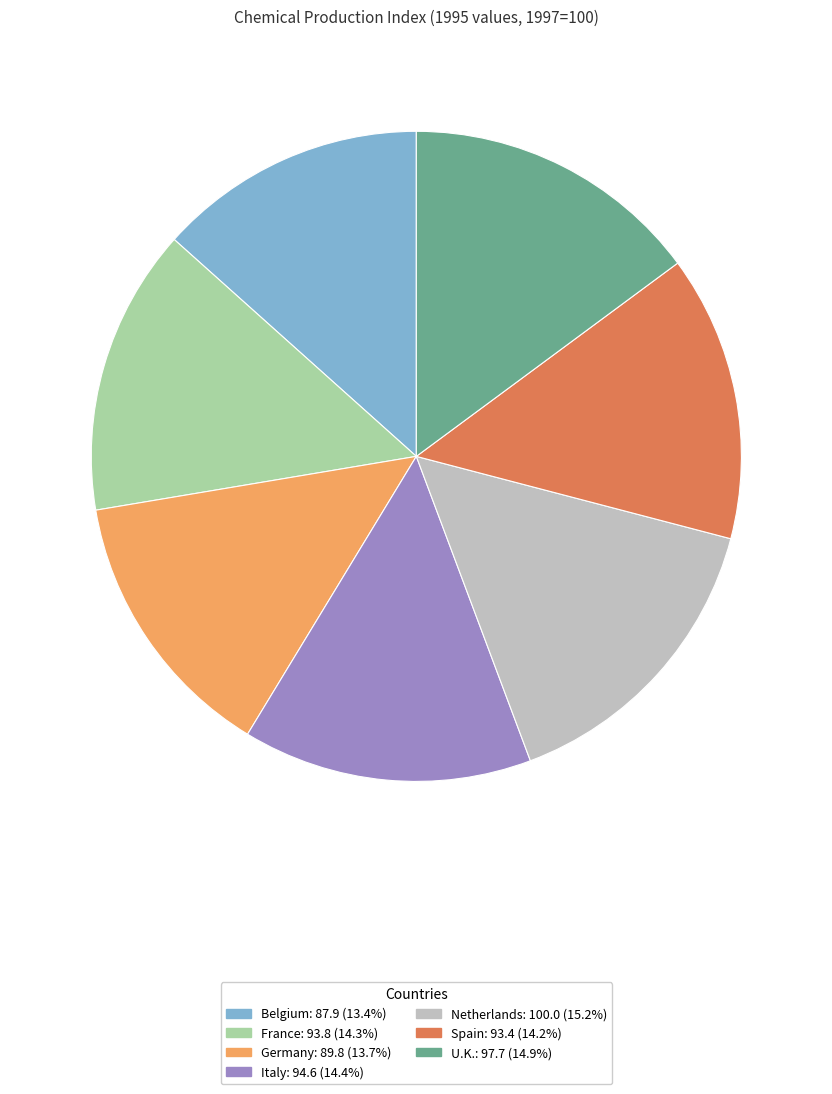

Is the sum of Germany and U.K. greater than half?

No